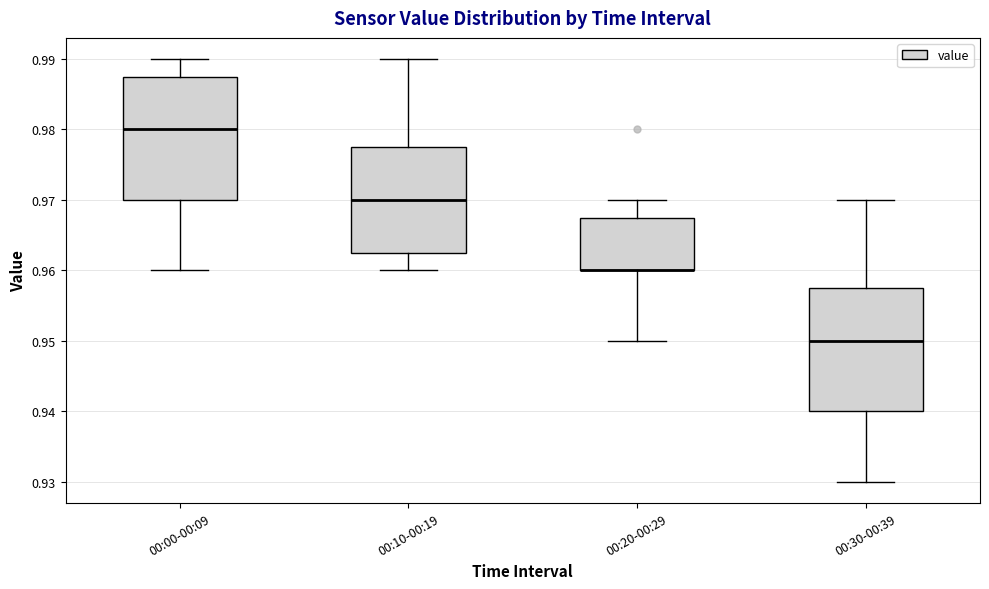

Reading left to right, read every box against the y-axis: the position of its median line, the range the box covers, and the ends of its whiskers. The values are not printed on the chart, so give them approximately, as read against the axis.

00:00-00:09: median 0.980, box 0.970 to 0.988, whiskers 0.960 to 0.990
00:10-00:19: median 0.970, box 0.963 to 0.978, whiskers 0.960 to 0.990
00:20-00:29: median 0.960 (drawn on the box's lower edge), box 0.960 to 0.968, whiskers 0.950 to 0.970
00:30-00:39: median 0.950, box 0.940 to 0.958, whiskers 0.930 to 0.970